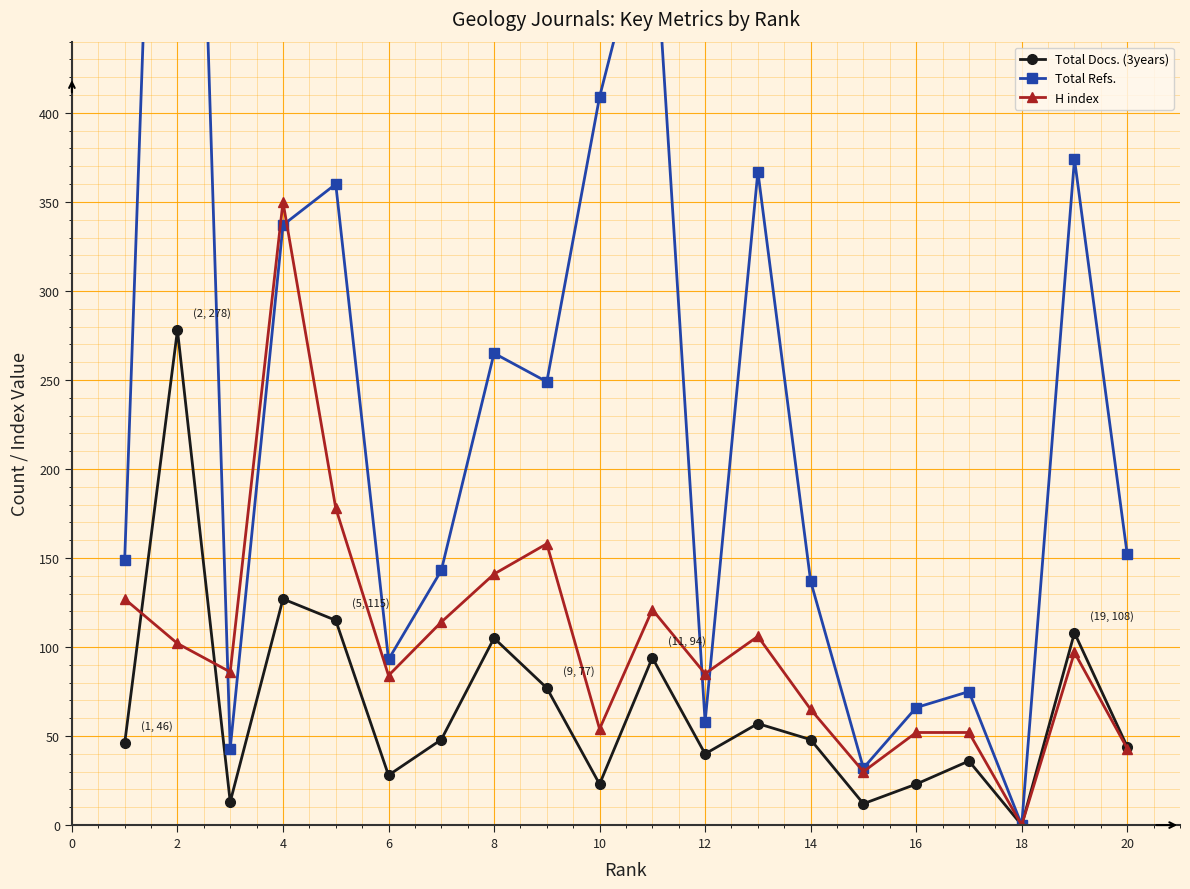

The H index series shows 43 at 20. True or false?

True